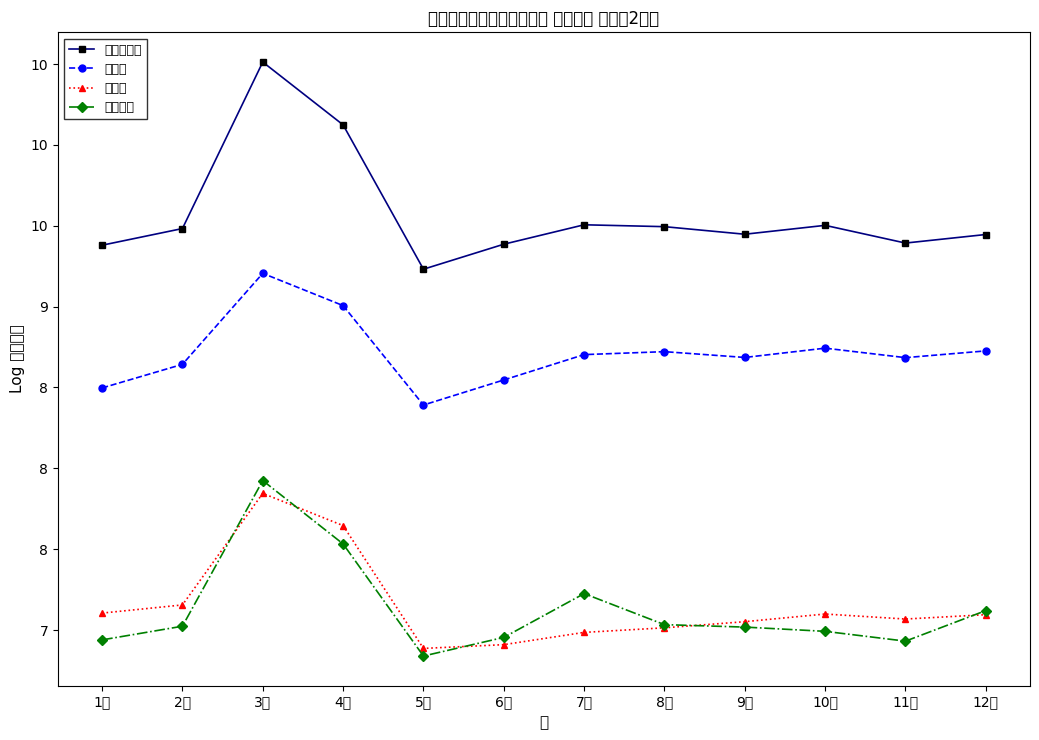

At which label is 東京都 closest to 8?

5月